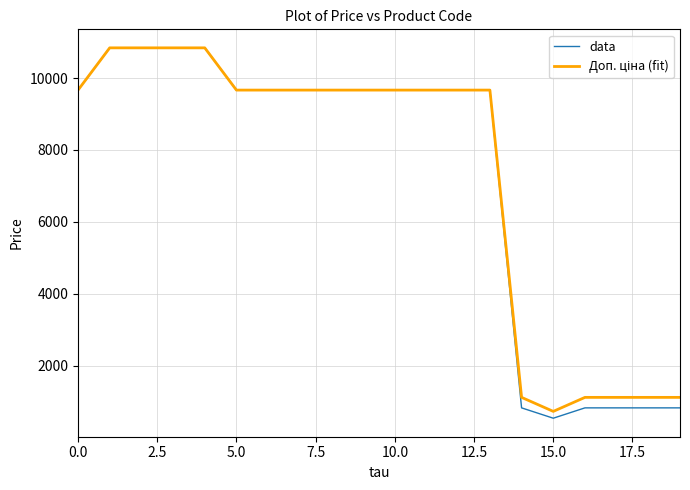

Which series has the largest range (max minus min)?

data